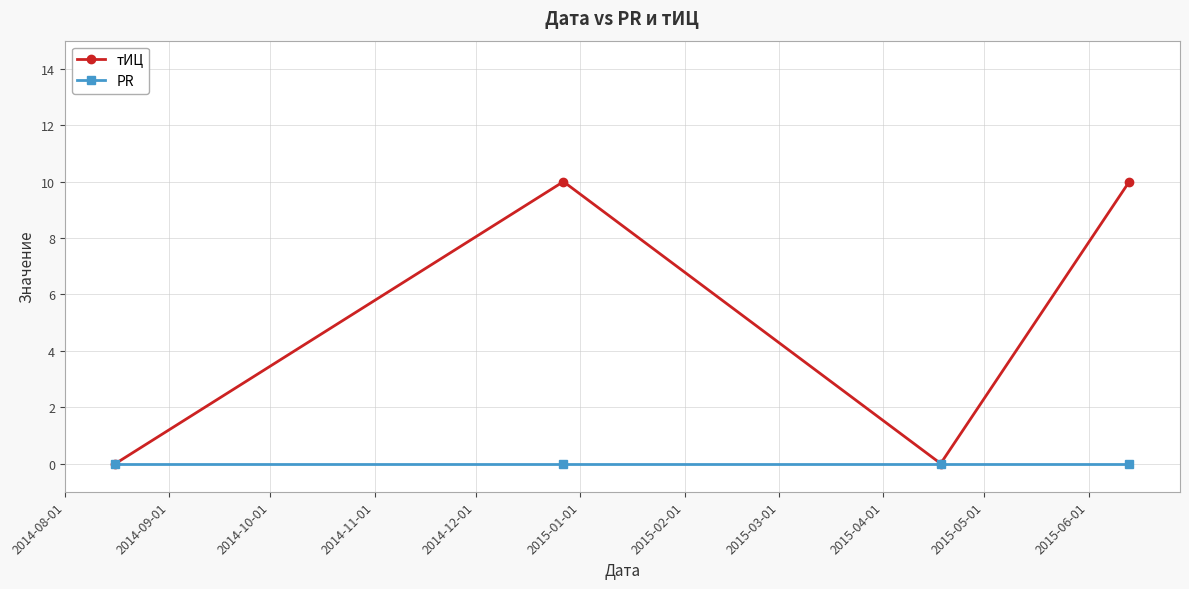

Which series has the widest spread of values?

тИЦ